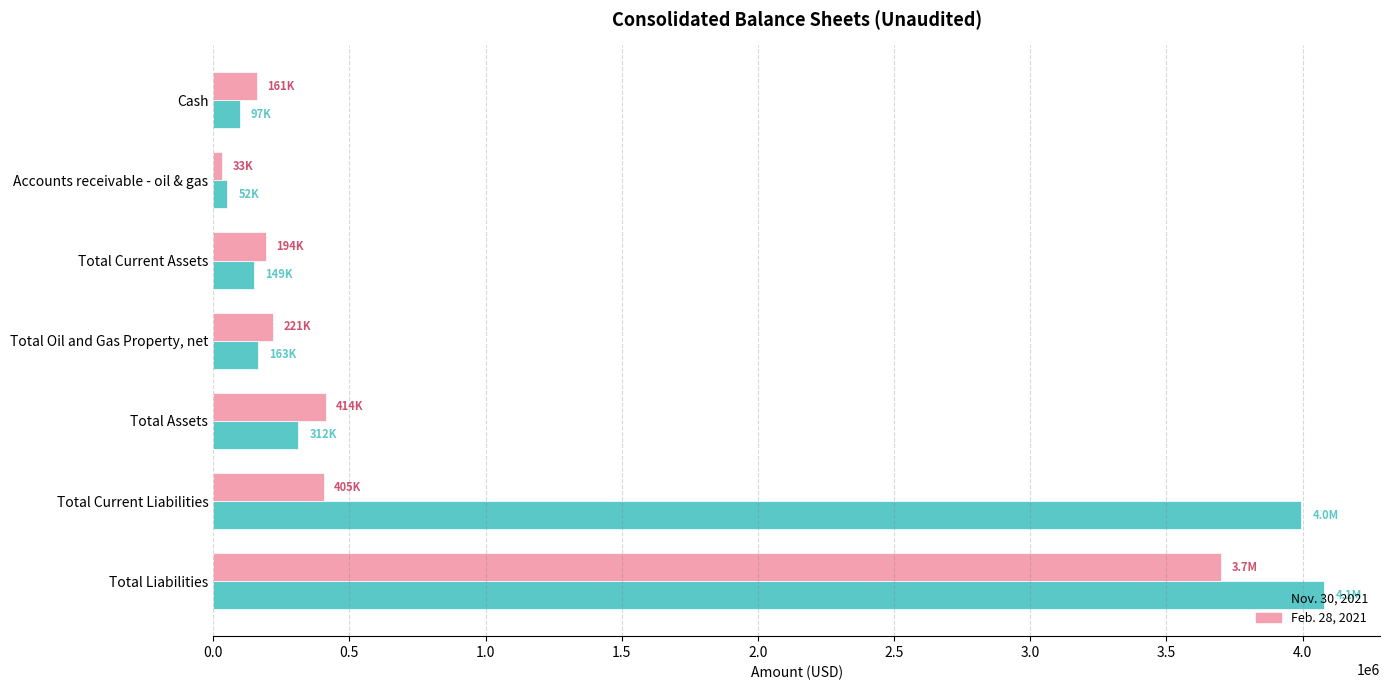

Is the value of Nov. 30, 2021 at Cash greater than the value of Feb. 28, 2021 at Total Oil and Gas Property, net?

No